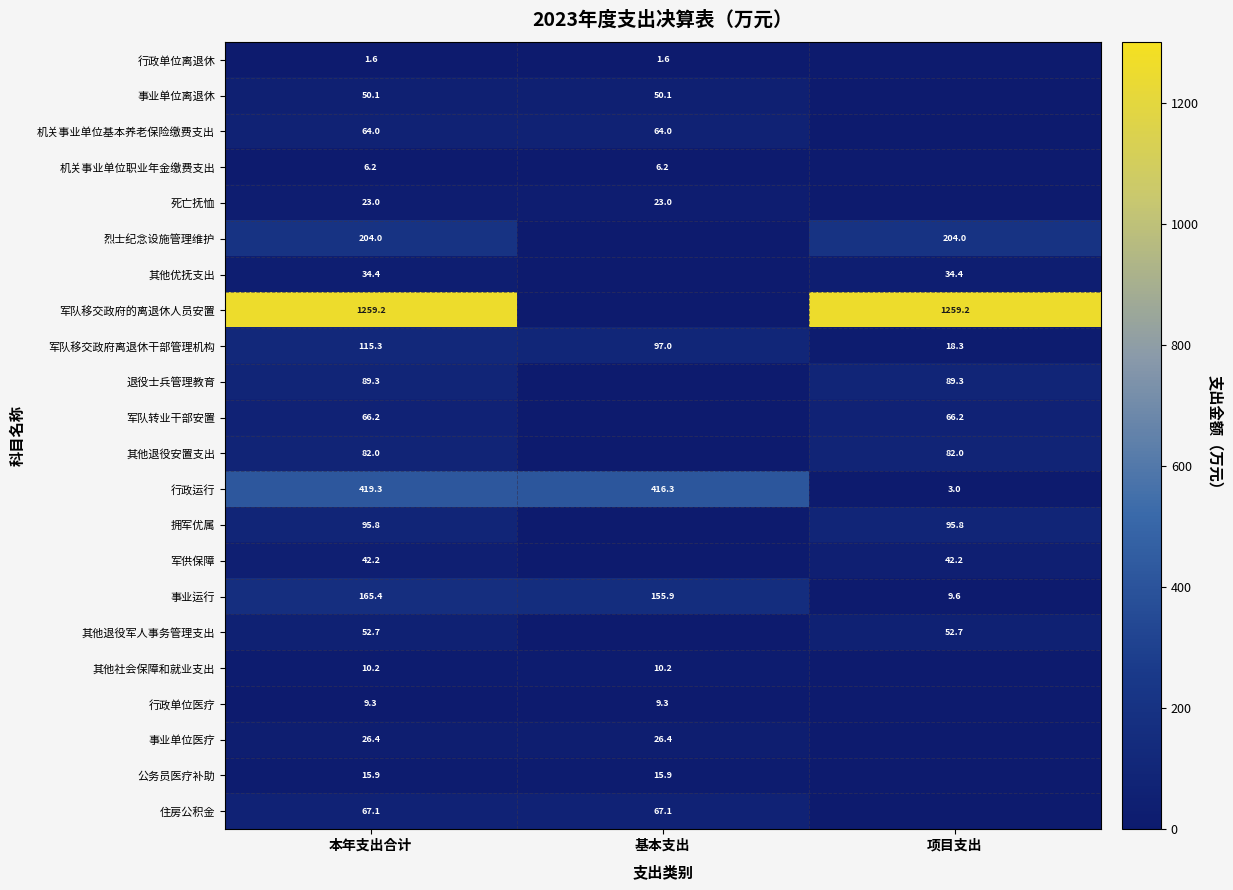

What is the sum of the 军队移交政府离退休干部管理机构 values at 项目支出 and 本年支出合计?

133.6